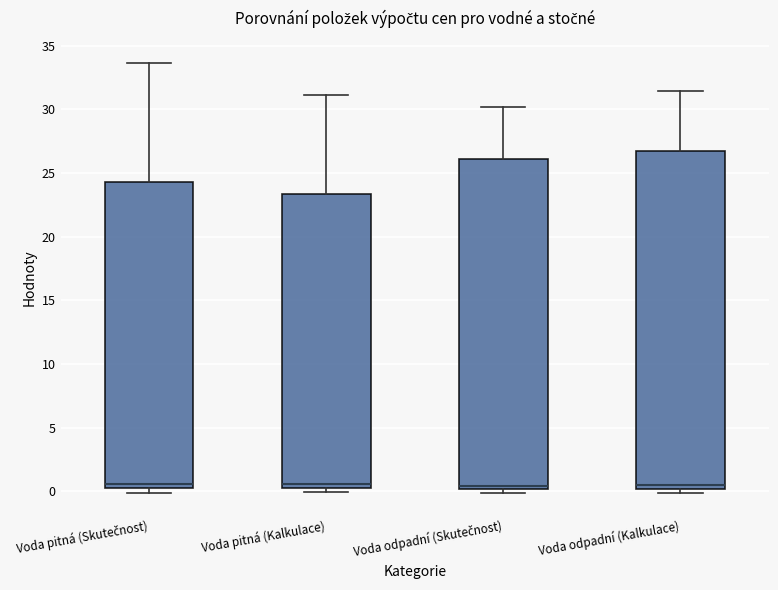

Reading left to right, transcribe this box plot: for each box, give where its median line is, the range the box spans, and where its two whiskers end, as read against the y-axis. The values are not printed on the chart, so give them approximately, as read against the axis.

Voda pitná (Skutečnost): median 0.5 (just above the box's lower edge), box 0.5 to 24.5, whiskers 0.0 to 33.5
Voda pitná (Kalkulace): median 0.5 (just above the box's lower edge), box 0.5 to 23.5, whiskers 0.0 to 31.0
Voda odpadní (Skutečnost): median 0.5, box 0.0 to 26.0, whiskers 0.0 (just below the box's lower edge) to 30.0
Voda odpadní (Kalkulace): median 0.5, box 0.0 to 26.5, whiskers 0.0 (just below the box's lower edge) to 31.5